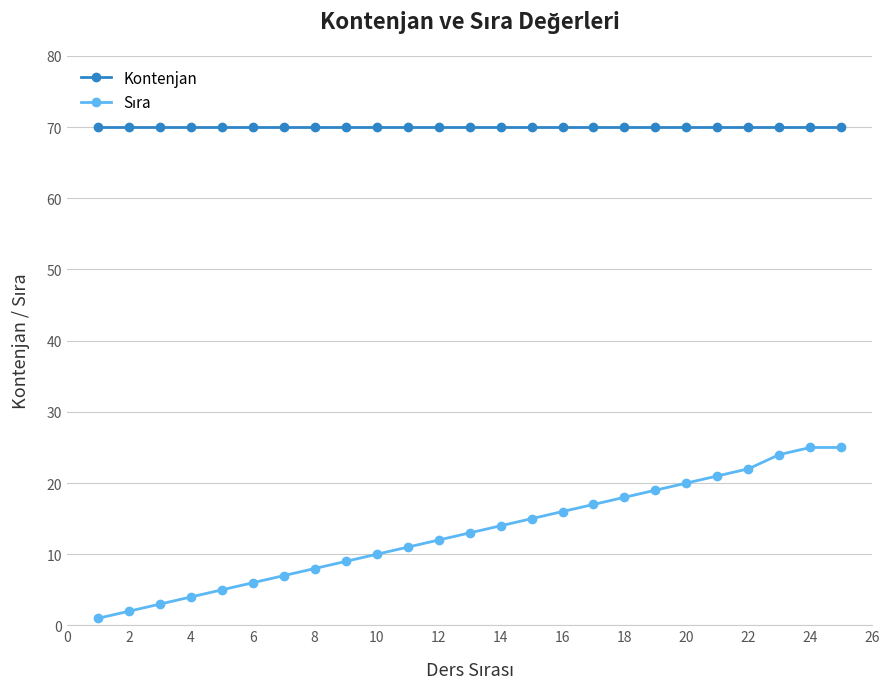

What is the average value of the Kontenjan series?

70